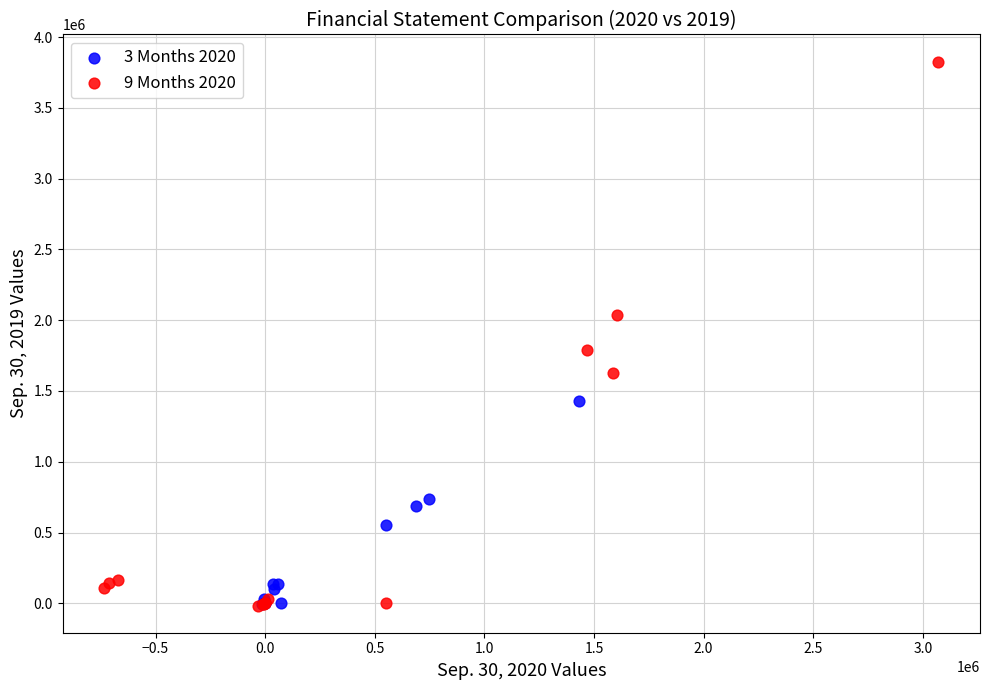

Which series has the largest Y range (max minus min)?

9 Months 2020